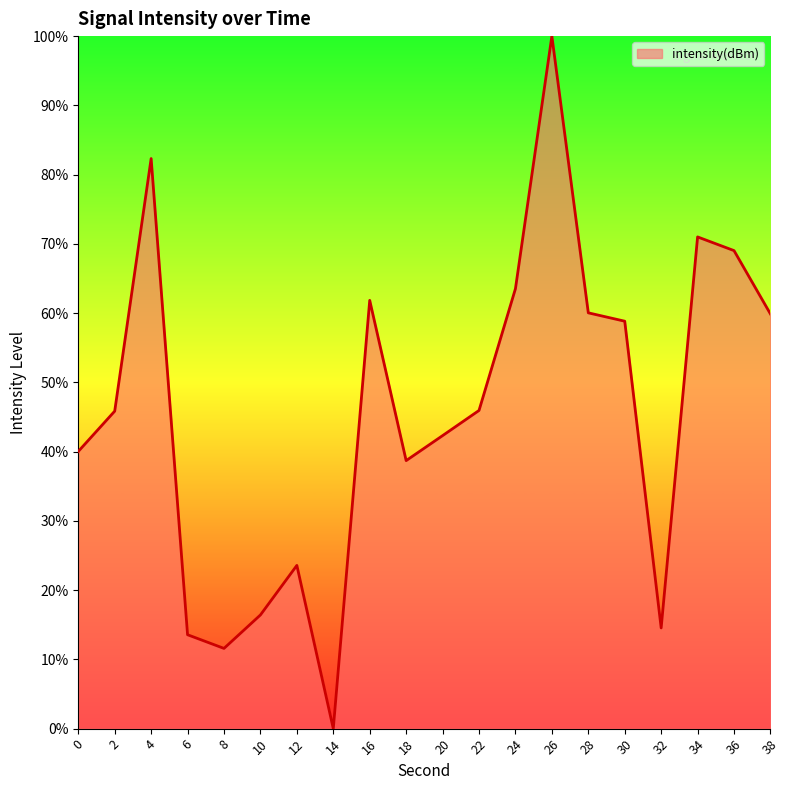

Approximately how many times larger is the value at 38 compared to 32?

4.1